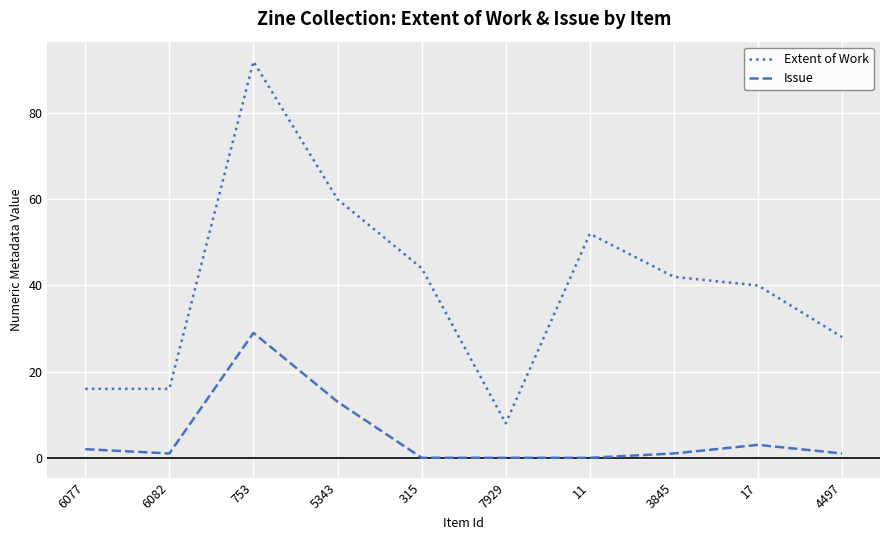

True or false: Extent of Work has a value of 58 at 315.

False